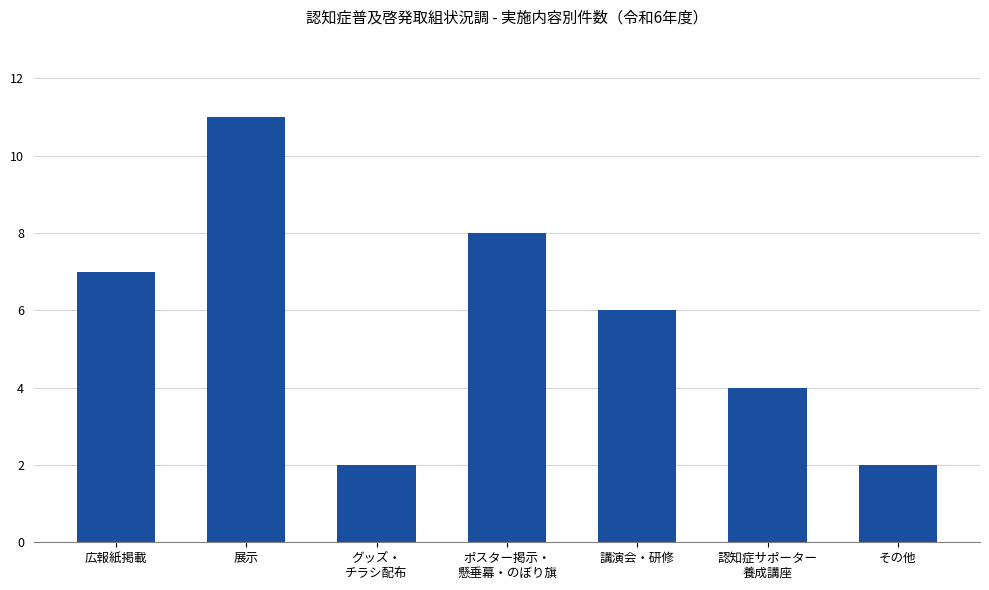

Reading right to left, what are all the values shown in this chart?

2	4	6	8	2	11	7